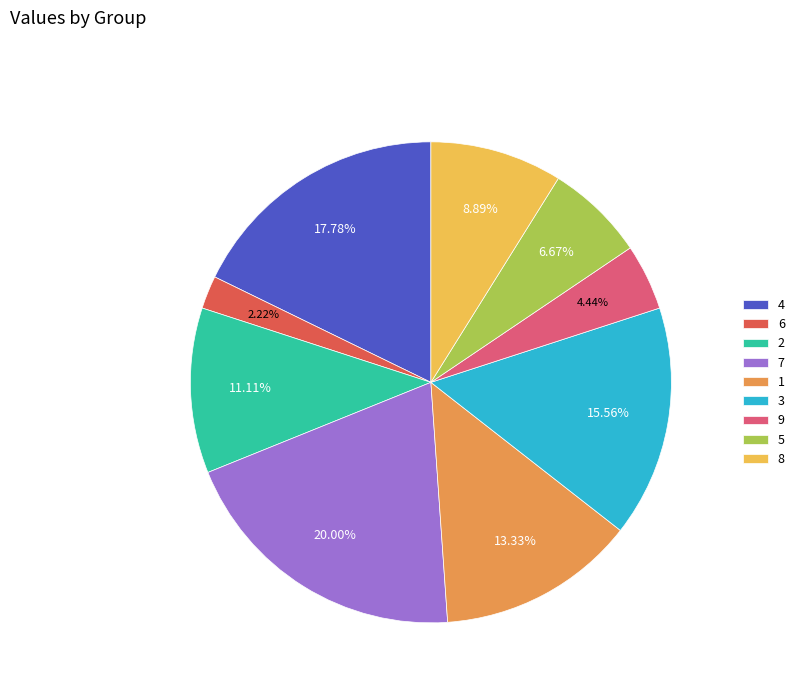

Approximately how many times larger is the value at 8 compared to 5?

1.3